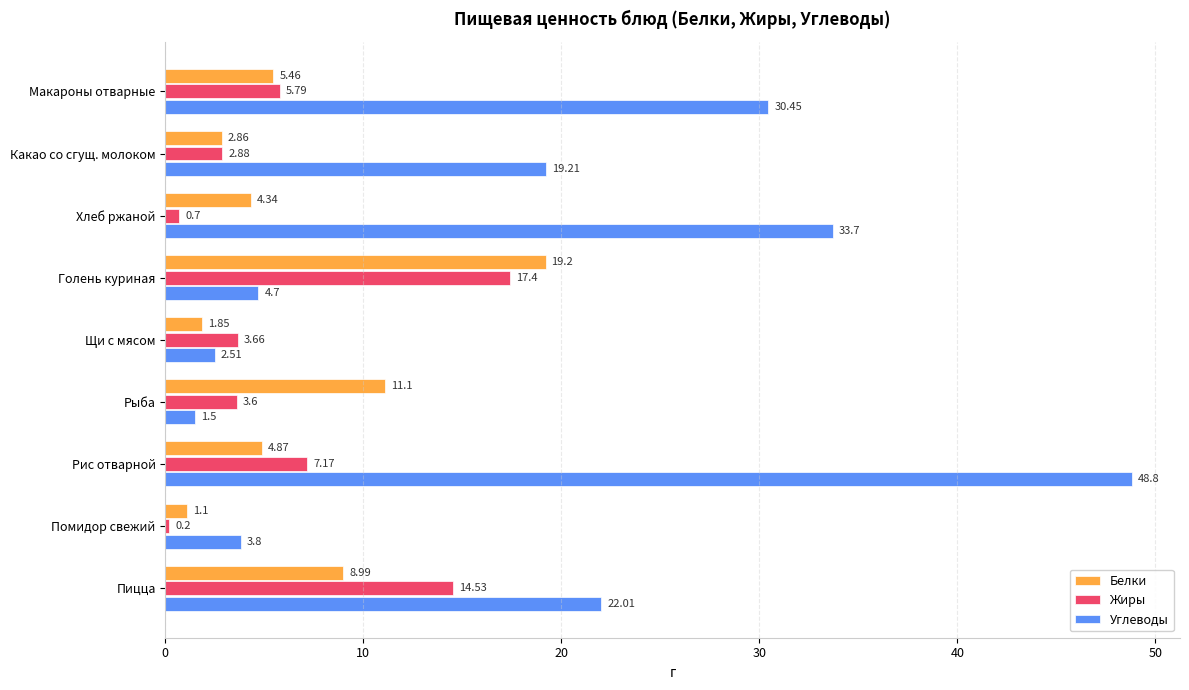

At which label does Жиры reach its peak?

Голень куриная